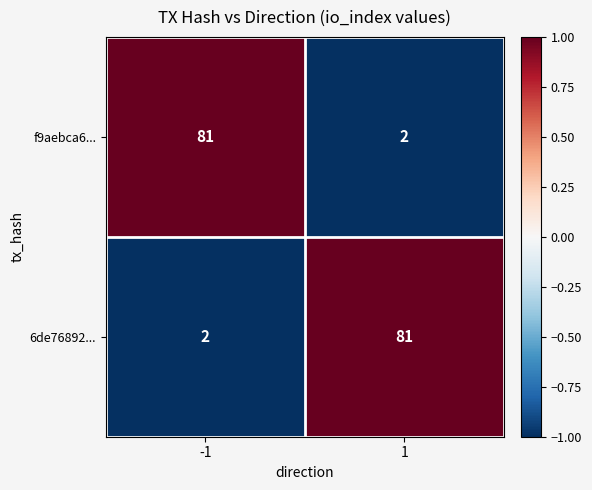

How many distinct data groups are displayed?

2